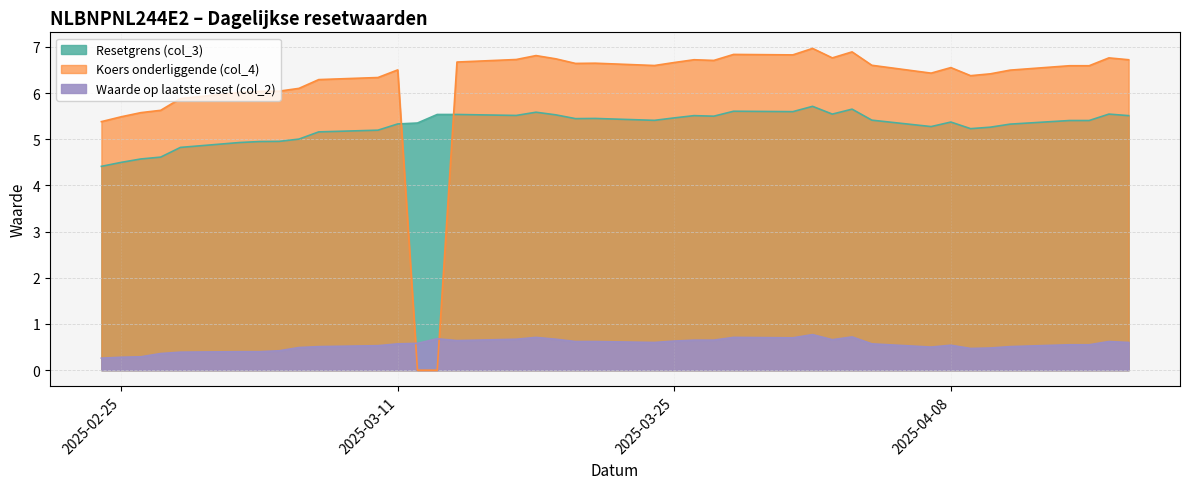

The value of Resetgrens (col_3) at 2025-03-10 is 3.2. True or false?

False